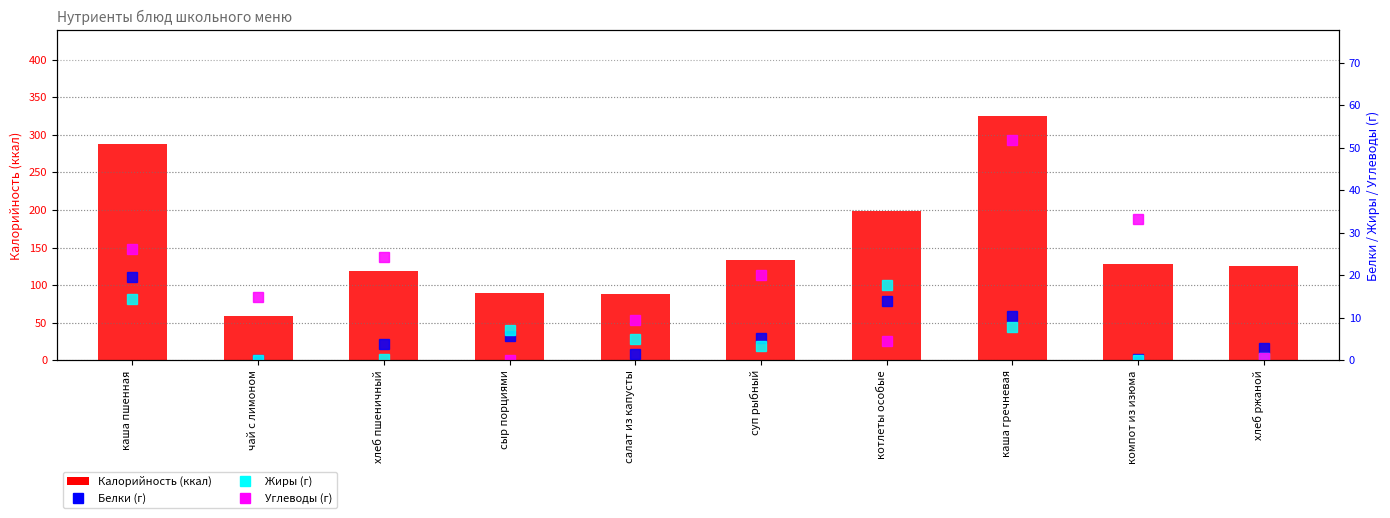

What is the maximum value shown in the chart?

325.0